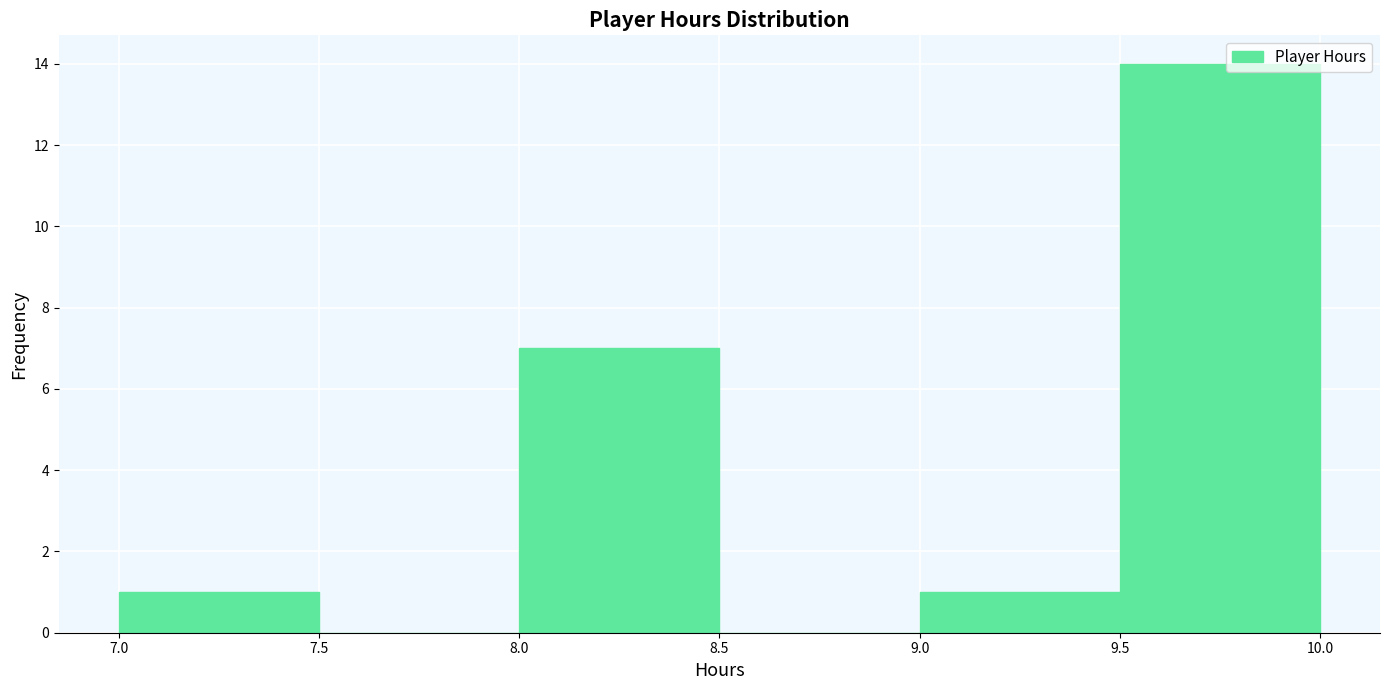

How tall is the bar that spans 9.5 to 10.0 on the x-axis? The values are not printed on the chart, so give them approximately, as read against the axis.

14